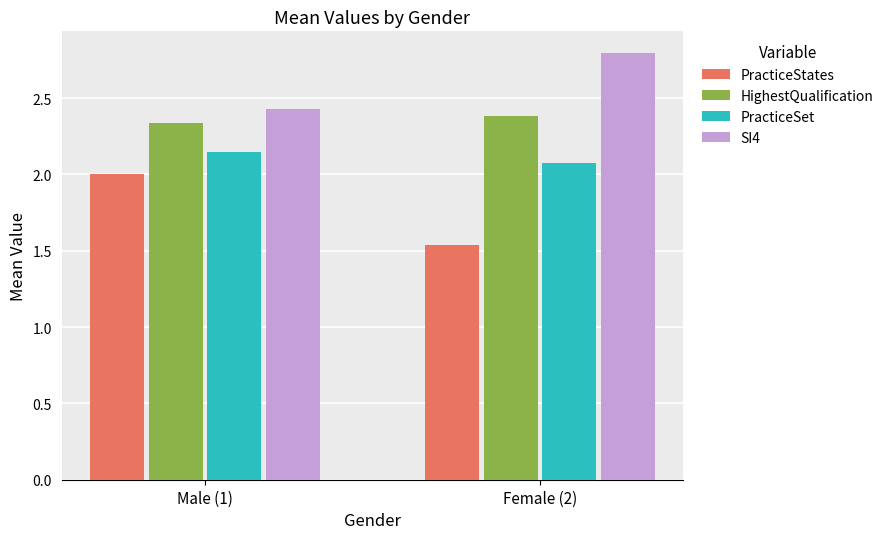

Rank the series by their average value, from highest to lowest.

SI4, HighestQualification, PracticeSet, PracticeStates